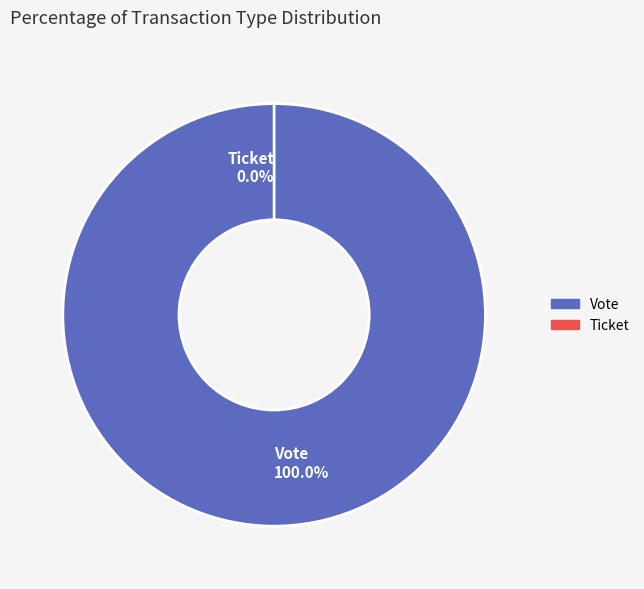

What is the majority slice?

Vote